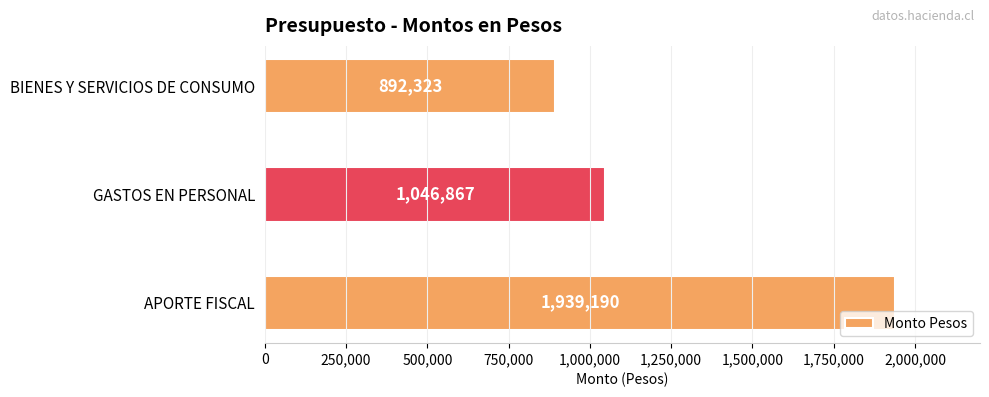

Reading bottom to top, extract all data points from this chart.

1939190	1046867	892323